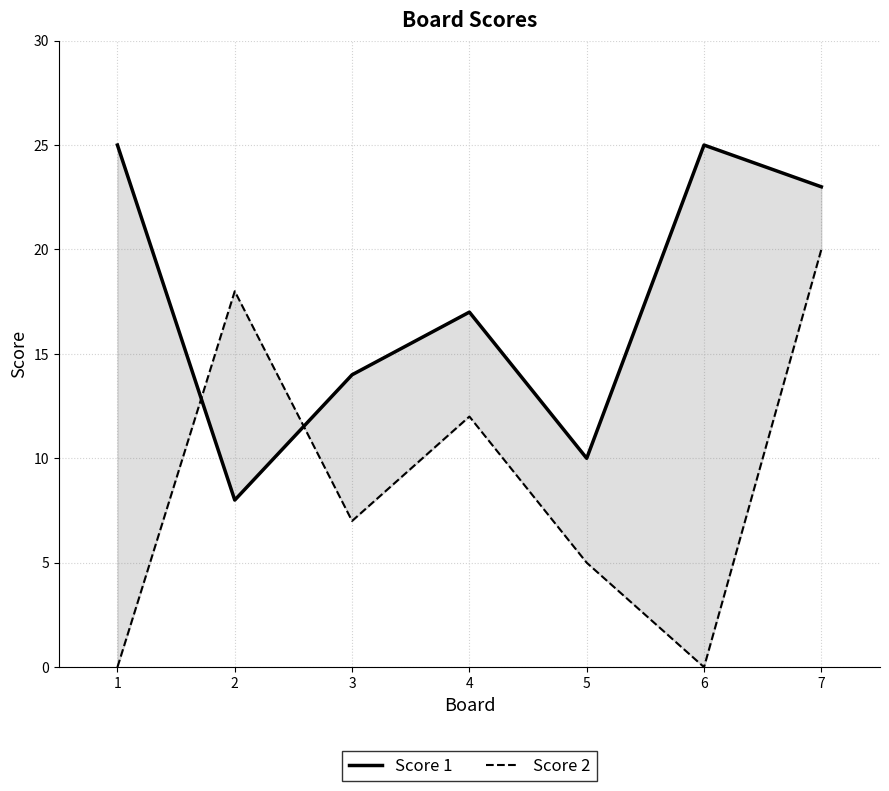

What is the average value of the Score 2 series?

9